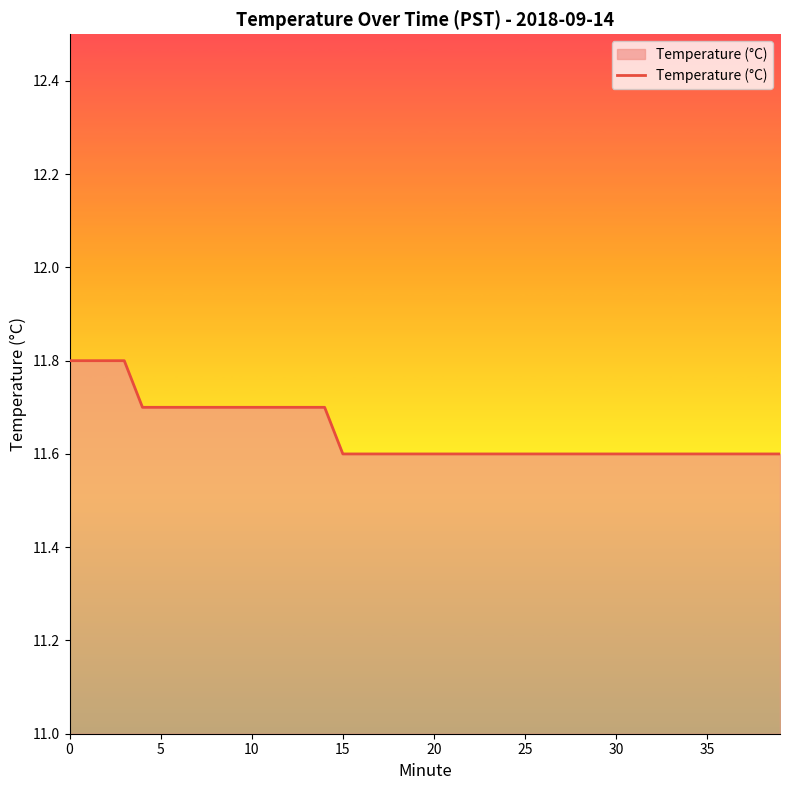

What is the maximum value shown in the chart?

11.8